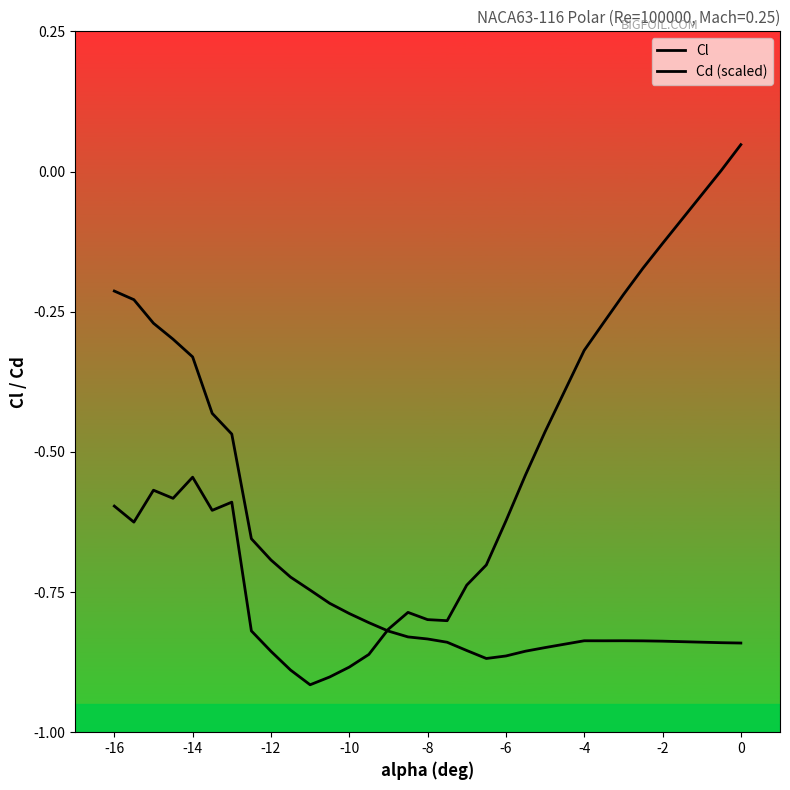

Reading left to right, transcribe all the data shown in this chart.

Cl: -0.6	-0.6	-0.6	-0.6	-0.5	-0.6	-0.6	-0.8	-0.9	-0.9	-0.9	-0.9	-0.9	-0.9	-0.8	-0.8	-0.8	-0.8	-0.7	-0.7	-0.6	-0.5	-0.5	-0.3	-0.3	-0.2	-0.2	-0.1	0.0	0.0
Cd (scaled): -0.2	-0.2	-0.3	-0.3	-0.3	-0.4	-0.5	-0.7	-0.7	-0.7	-0.7	-0.8	-0.8	-0.8	-0.8	-0.8	-0.8	-0.8	-0.9	-0.9	-0.9	-0.9	-0.8	-0.8	-0.8	-0.8	-0.8	-0.8	-0.8	-0.8